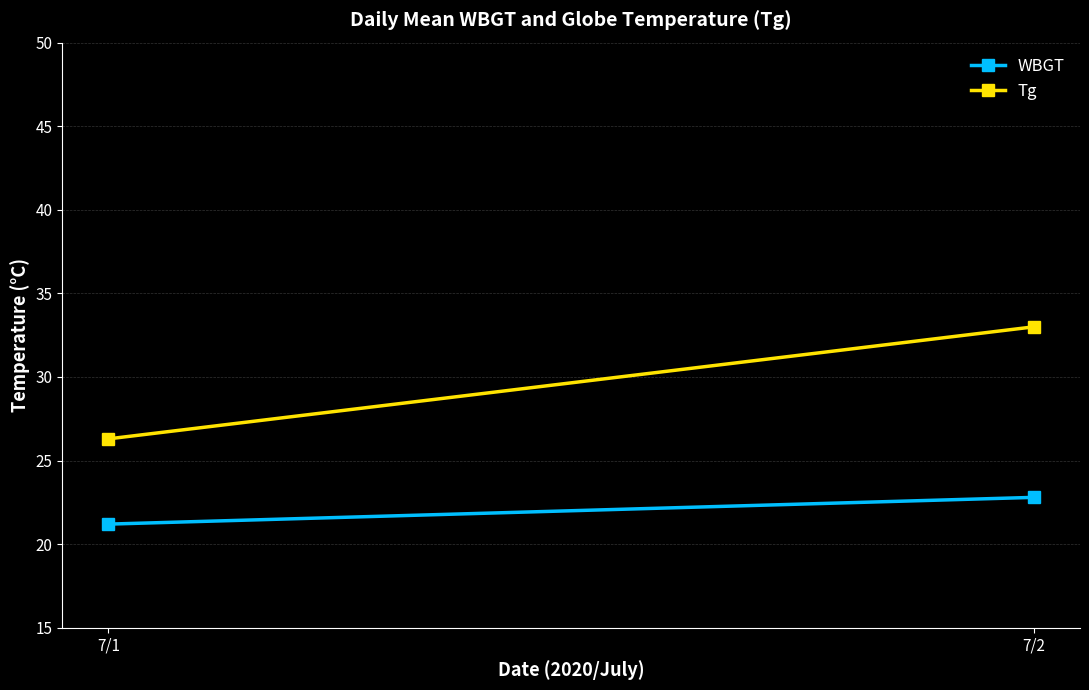

What is the highest value of the Tg series?

33.0